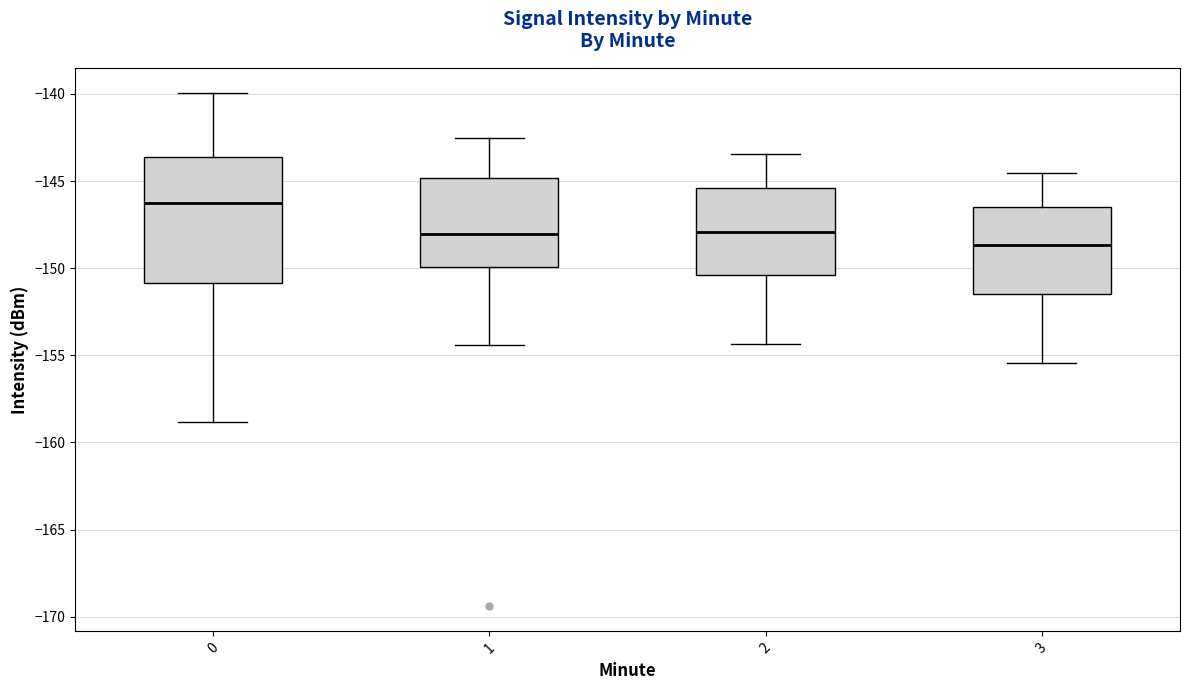

Comparing the boxes themselves (not the whiskers), which one is the tallest?

0